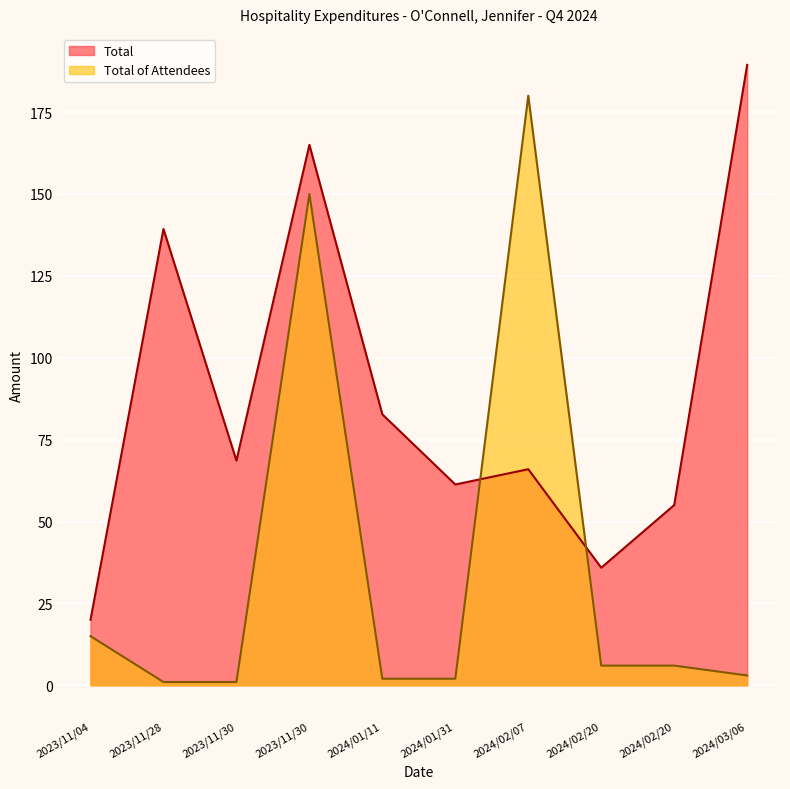

Which category has the highest value in the Total of Attendees series?

2024/02/07